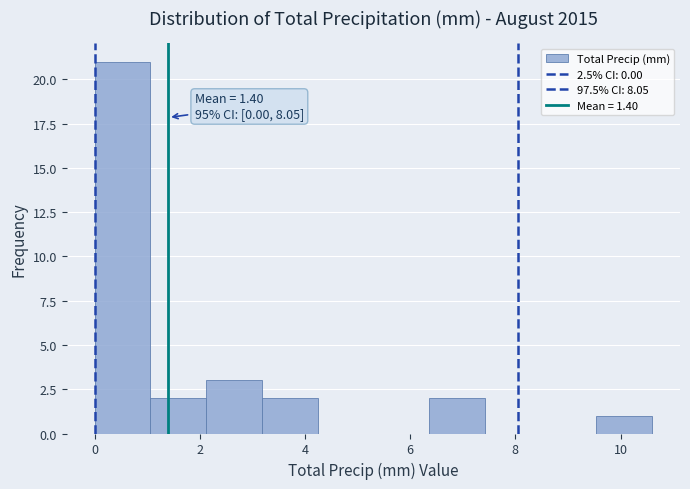

Over which range of the x-axis is the bar tallest?

0.00 to 1.06